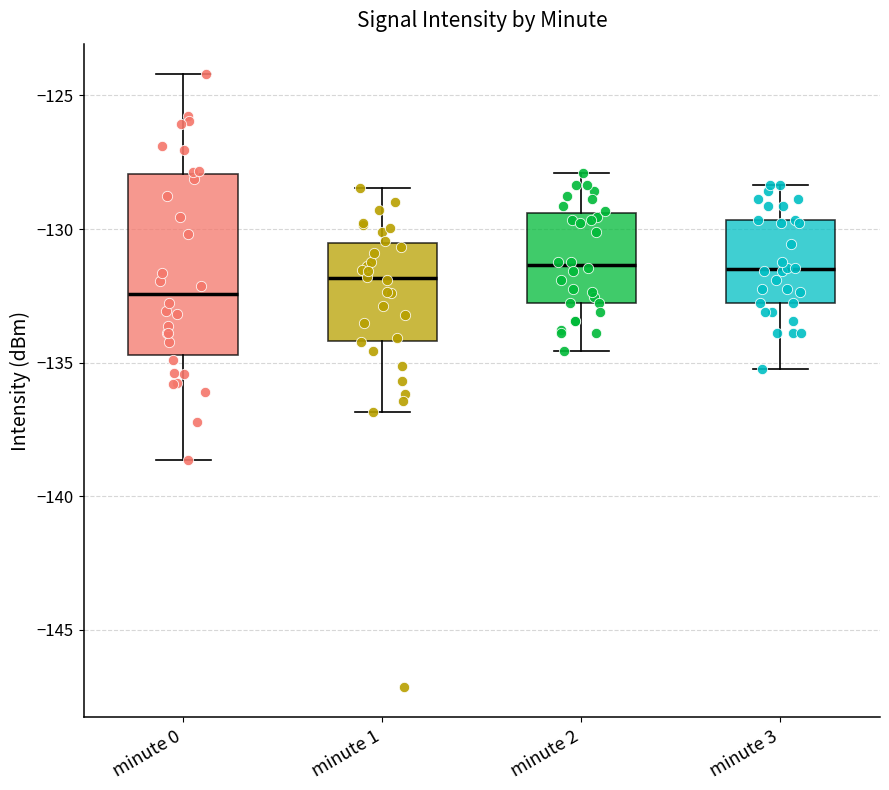

Where is the lower edge of the box for minute 2 on the y-axis? The values are not printed on the chart, so give them approximately, as read against the axis.

-133.0